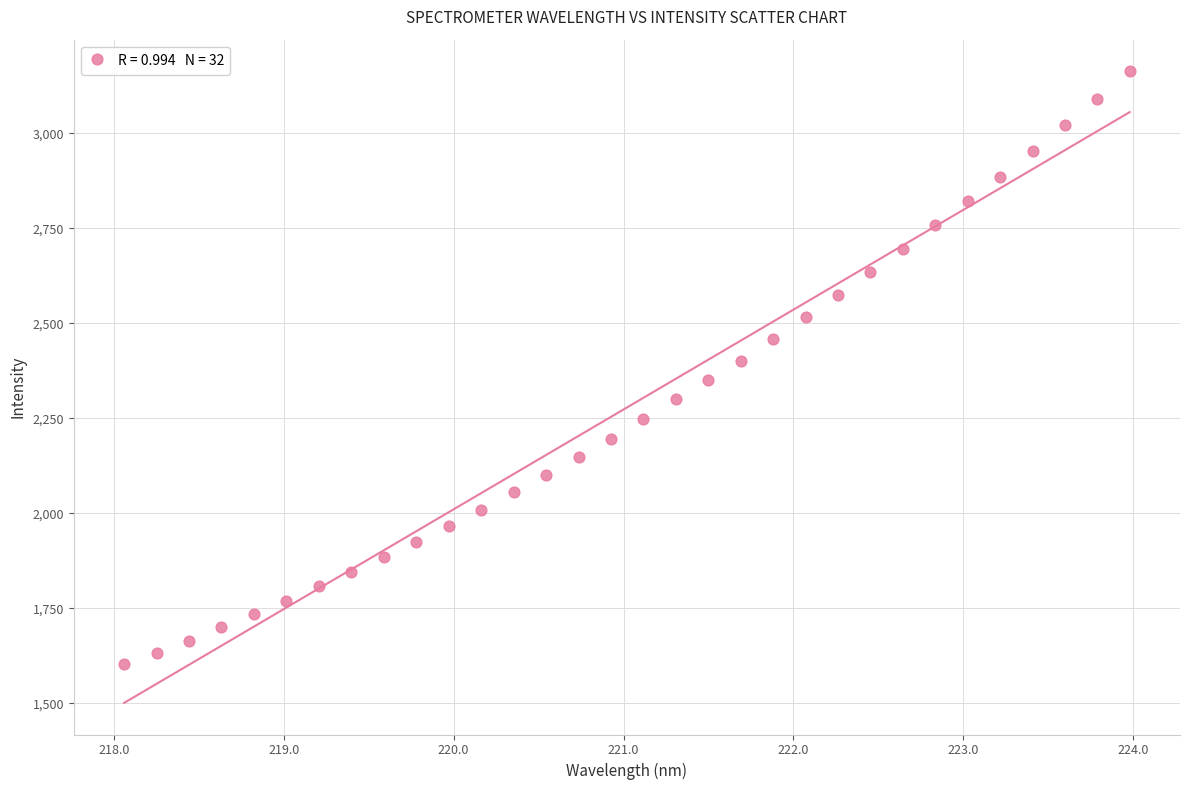

What is the range of Y values (max minus min)?

1559.8